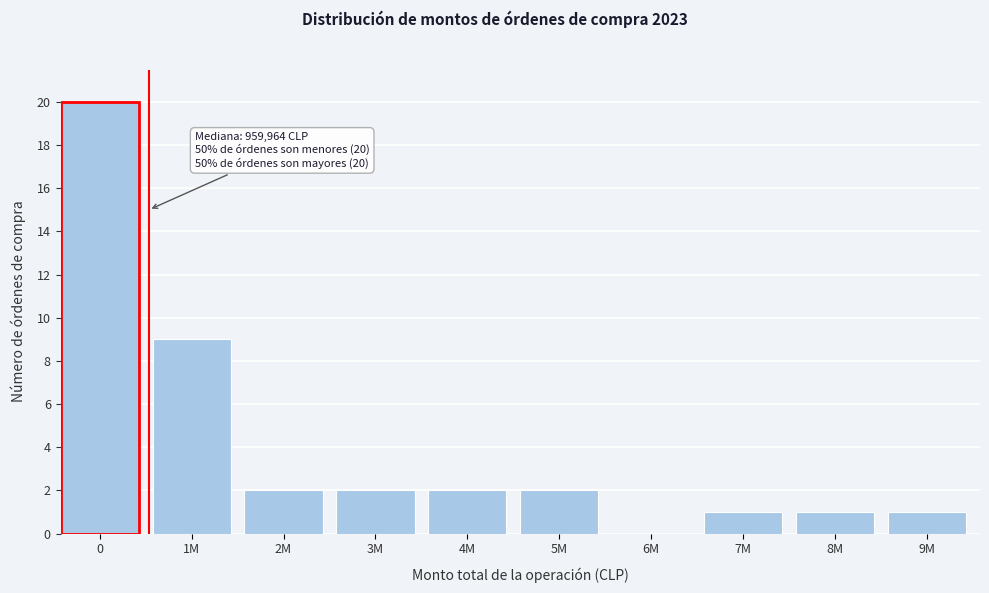

Reading left to right, transcribe all the data shown in this chart.

0=20	1M=9	2M=2	3M=2	4M=2	5M=2	6M=0	7M=1	8M=1	9M=1